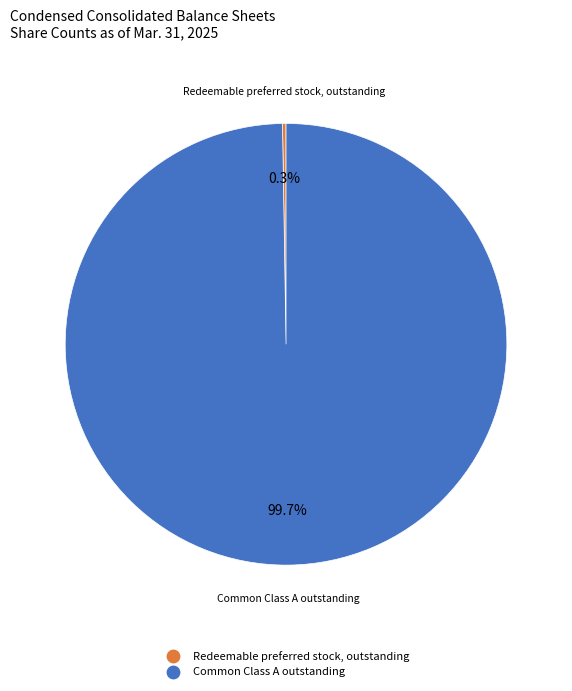

Is there a majority slice in this chart?

Yes